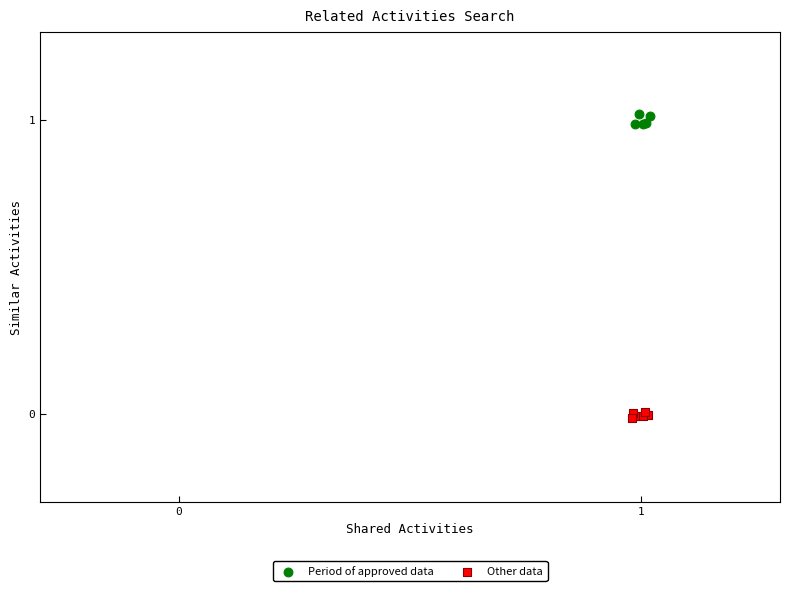

What are all the series names shown in the legend?

Period of approved data, Other data